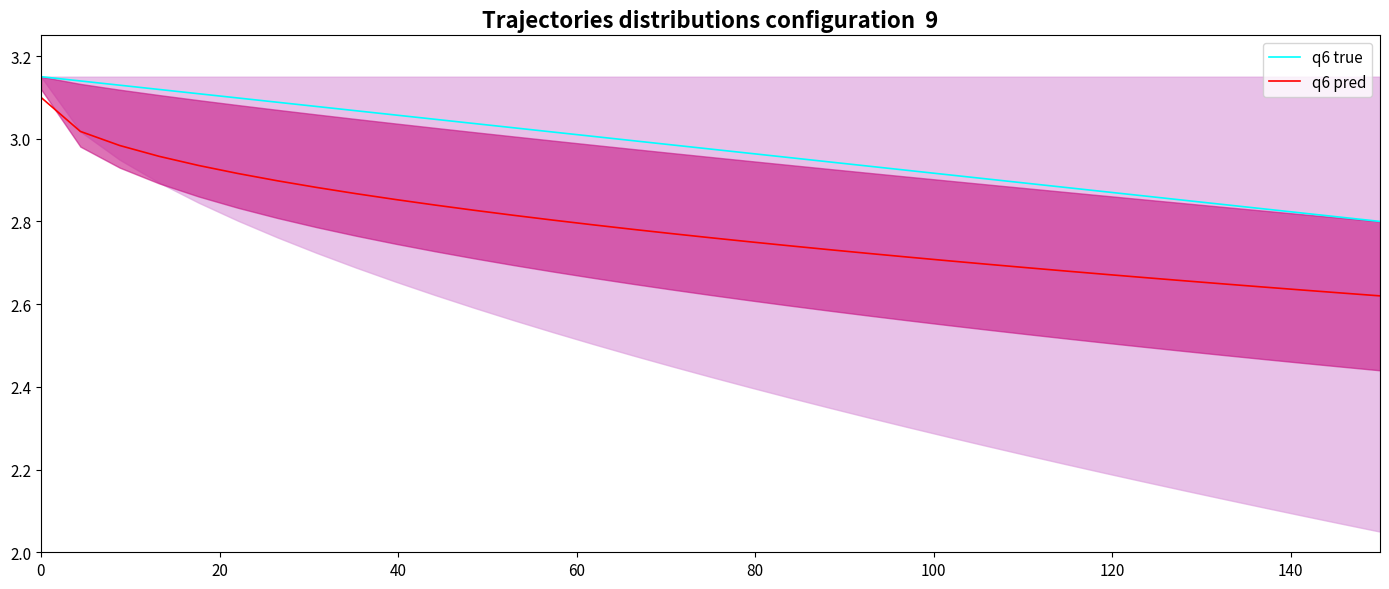

Which series has the largest range (max minus min)?

q6 pred